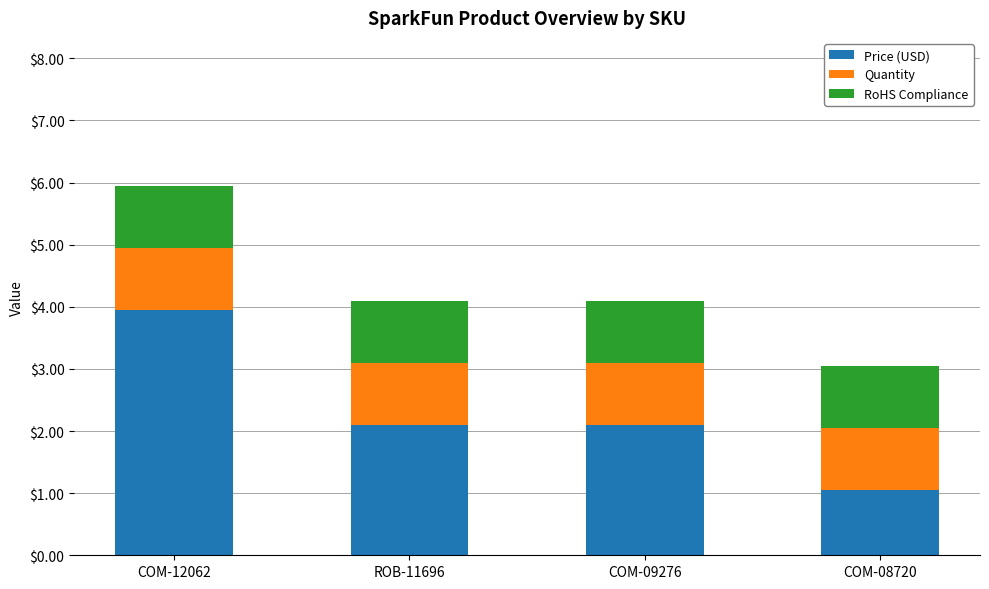

True or false: Price (USD) has a value of 4.0 at COM-12062.

True